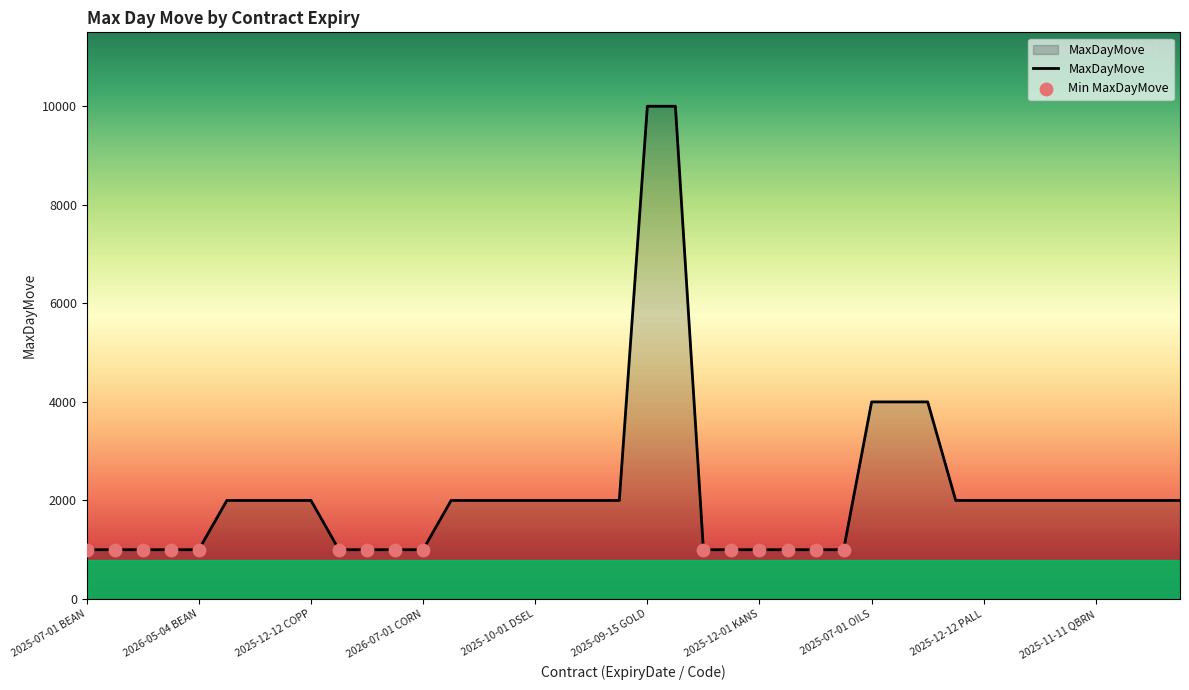

What is the minimum value shown in the chart?

1000